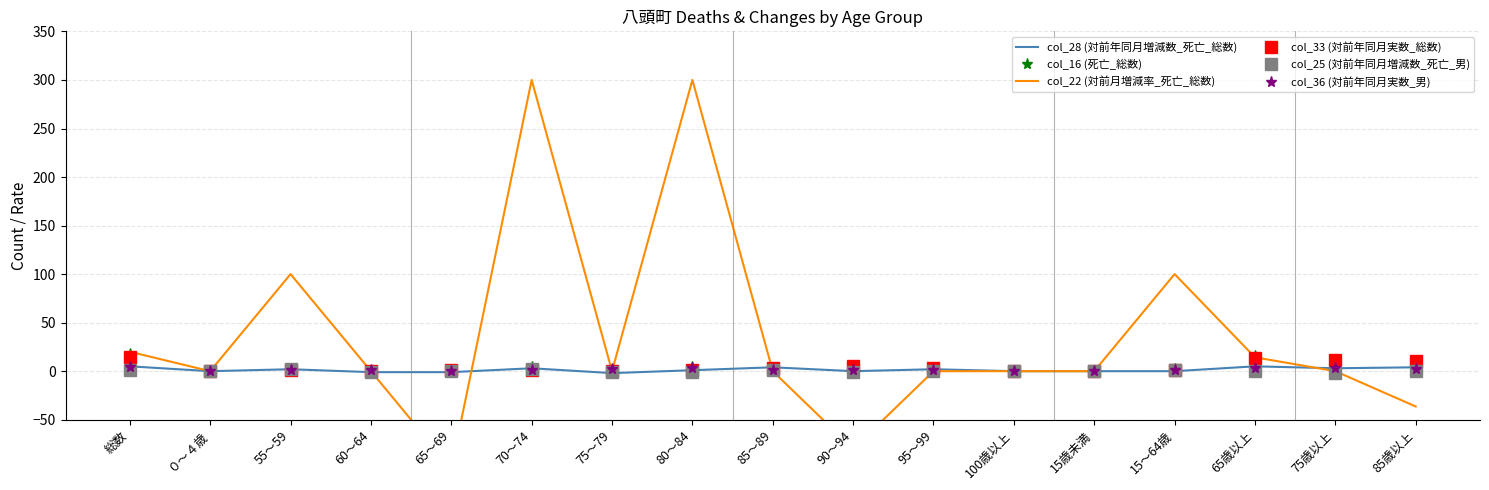

Where is col_22 (対前月増減率_死亡_総数) nearest to the value 100?

55～59